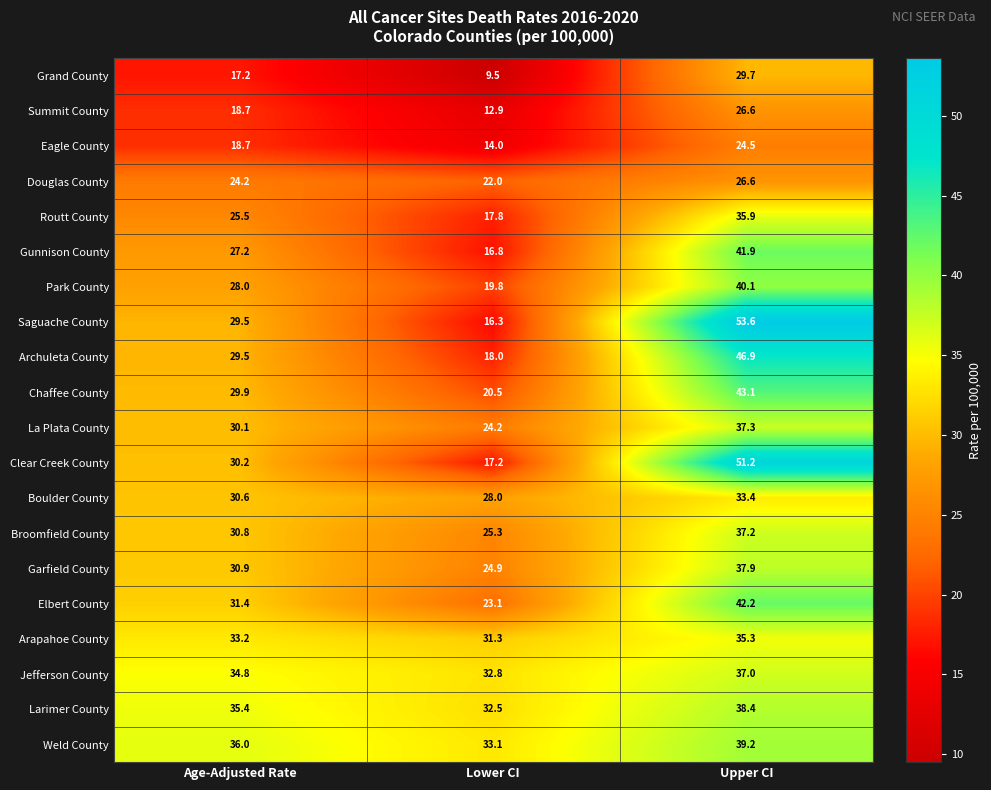

At which label is Eagle County closest to 19?

Age-Adjusted Rate